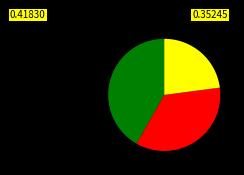

Is there a majority slice in this chart?

No